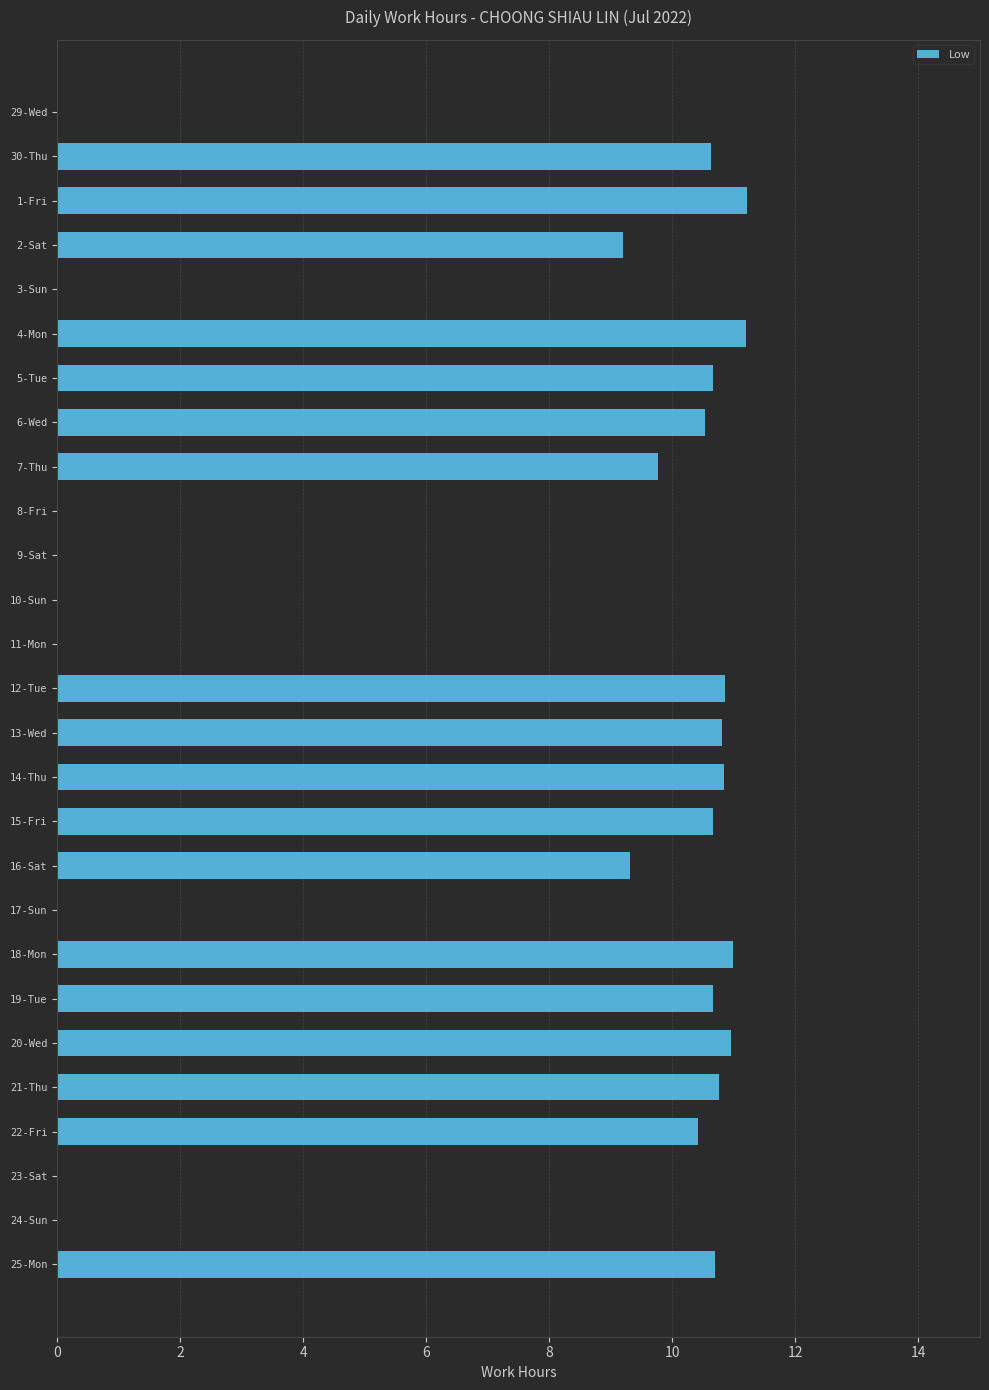

What is the change in value from 7-Thu to 21-Thu?

+1.0